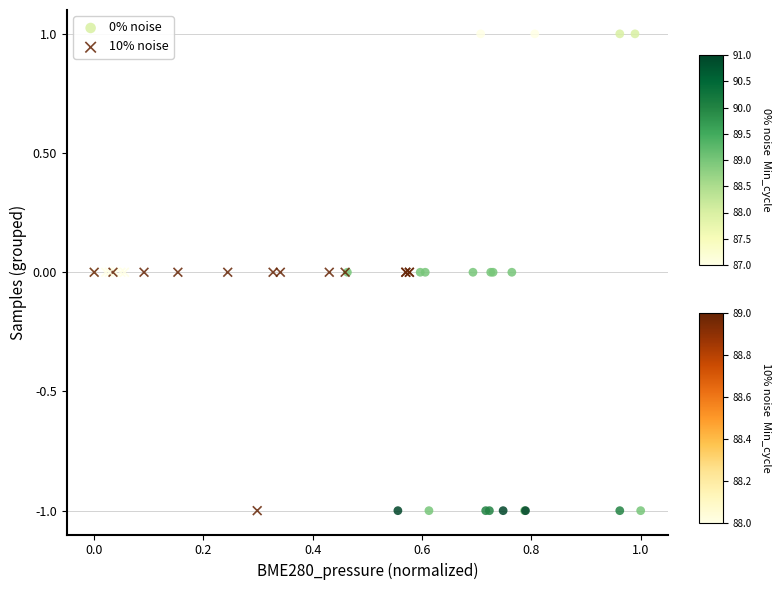

Which series has the widest spread of Y values?

0% noise